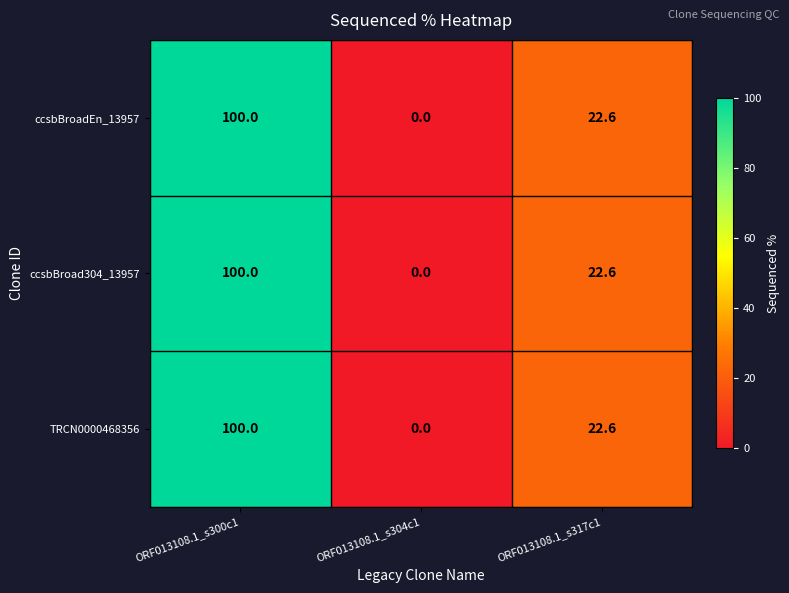

At which category is the sum across all series the highest?

ORF013108.1_s300c1